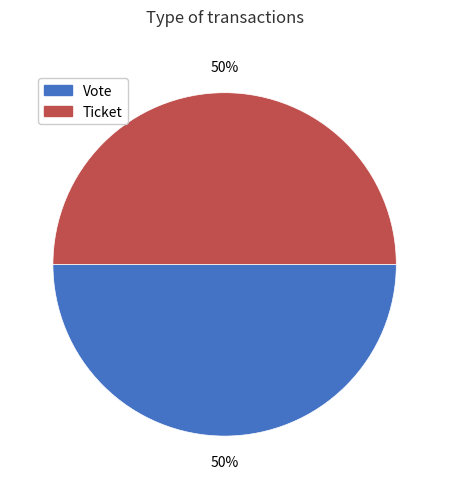

The Ticket slice represents 14% of the pie. True or false?

False